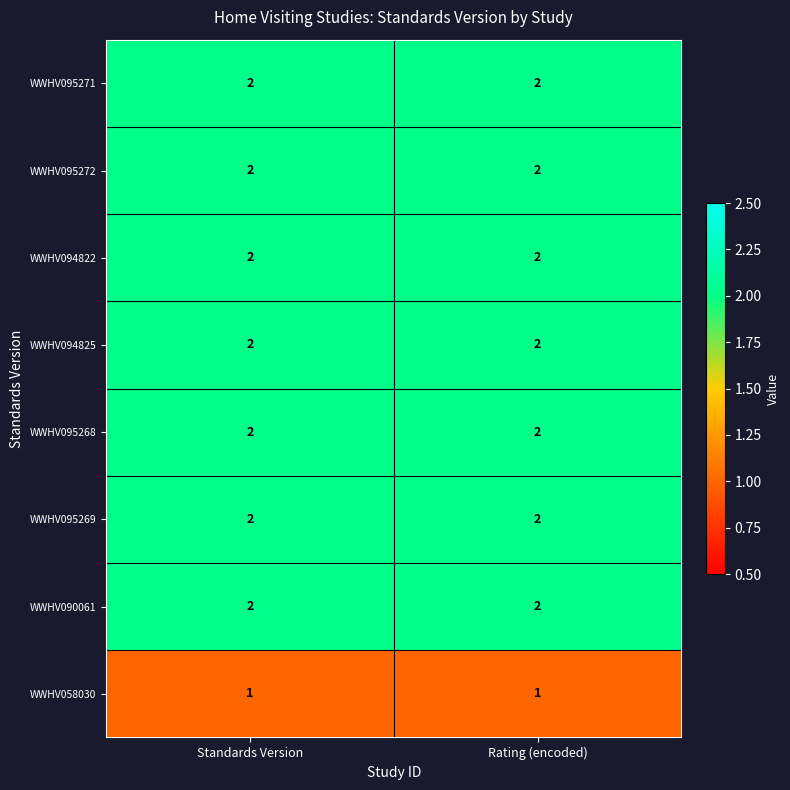

The value of WWHV095271 at Standards Version is 2. True or false?

True